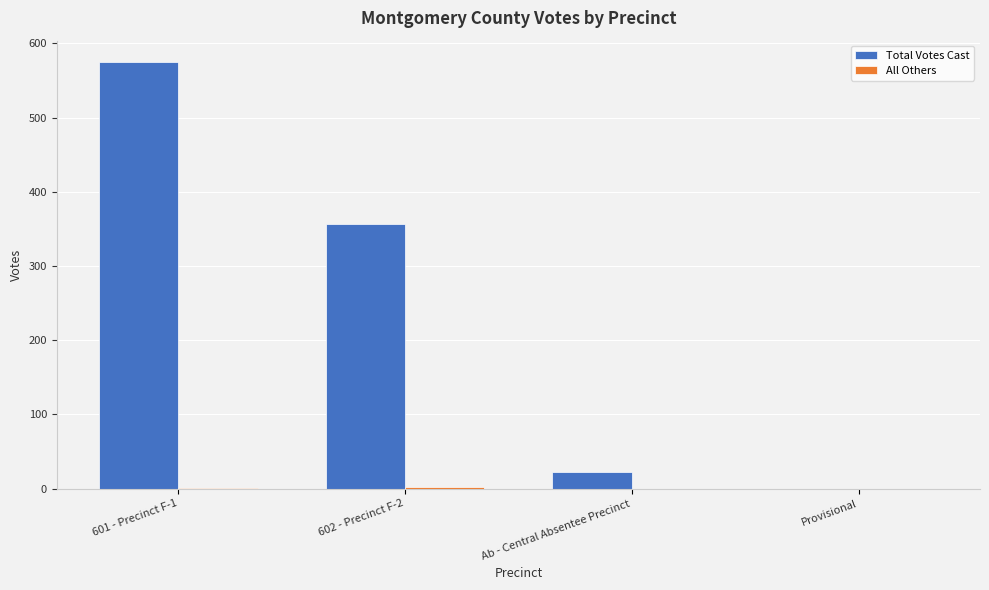

Are the bars grouped side by side (vs. stacked)?

Yes